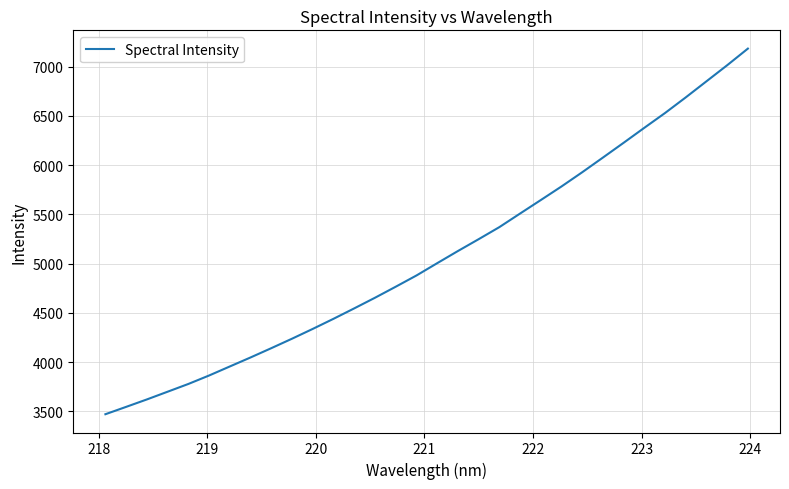

What is the average value?

5080.4